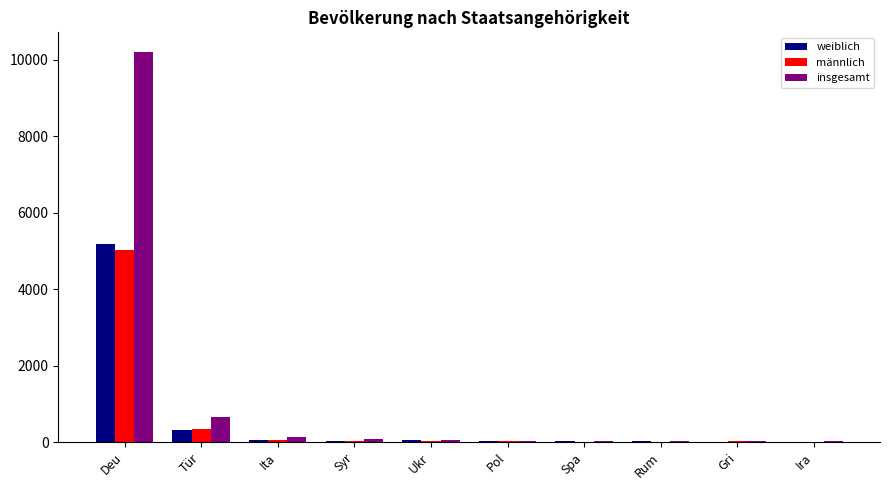

Count the number of categories in the chart.

10